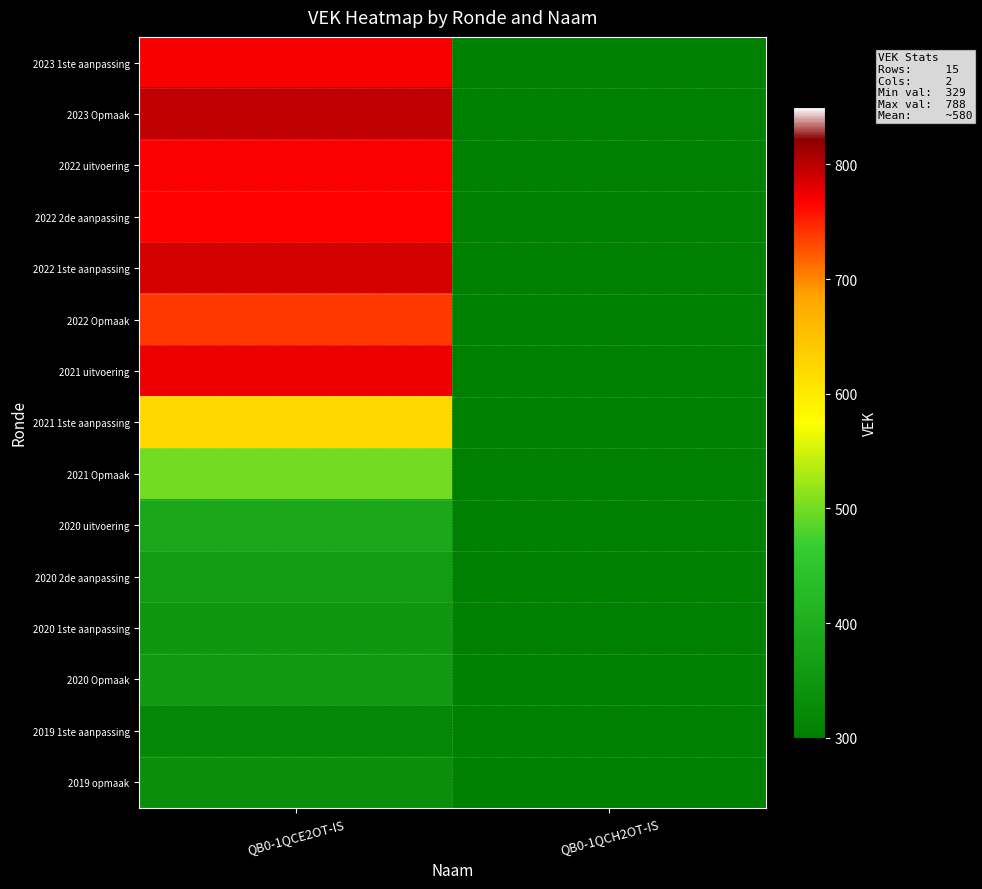

List the series in order of their peak value, highest first.

2023 Opmaak, 2022 1ste aanpassing, 2021 uitvoering, 2023 1ste aanpassing, 2022 uitvoering, 2022 2de aanpassing, 2022 Opmaak, 2021 1ste aanpassing, 2021 Opmaak, 2020 uitvoering, 2020 2de aanpassing, 2020 Opmaak, 2020 1ste aanpassing, 2019 opmaak, 2019 1ste aanpassing